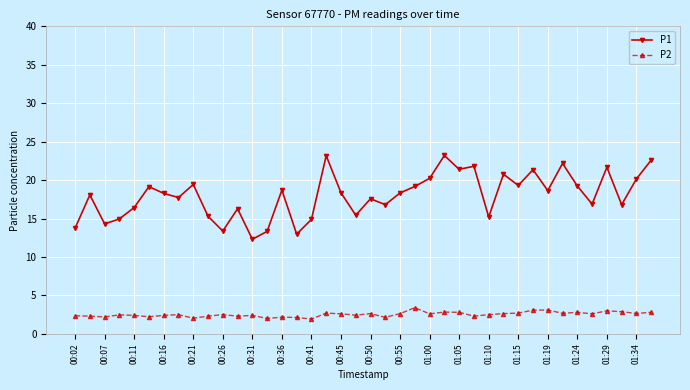

Does the chart have visible grid lines?

Yes